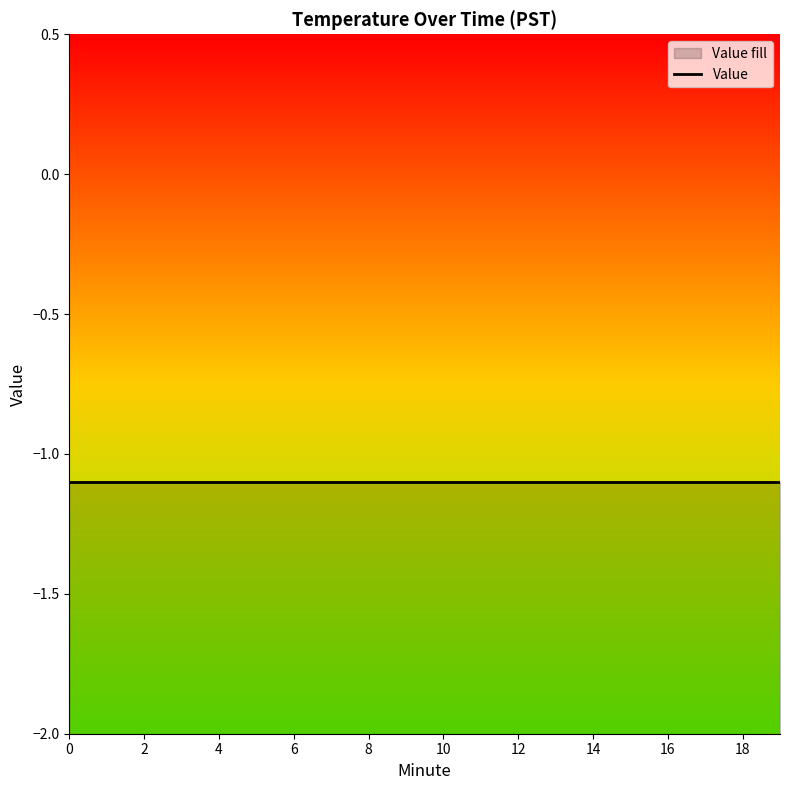

How many data points does each series have?

20